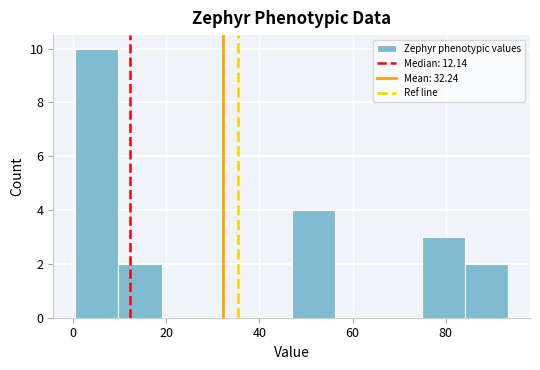

Which range on the x-axis has the tallest bar?

0 to 10